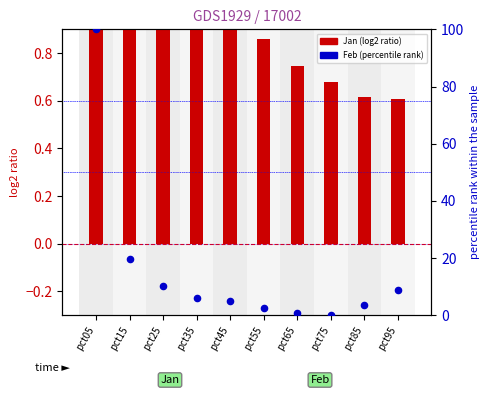

Which series has the largest total across all categories?

Feb (percentile rank)